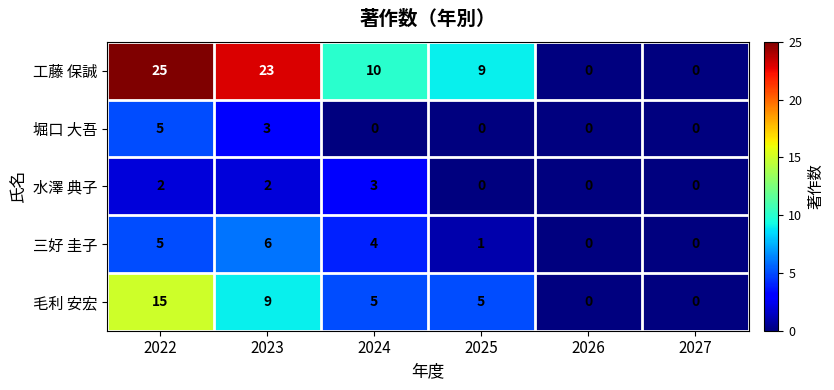

How many series are shown in this chart?

5